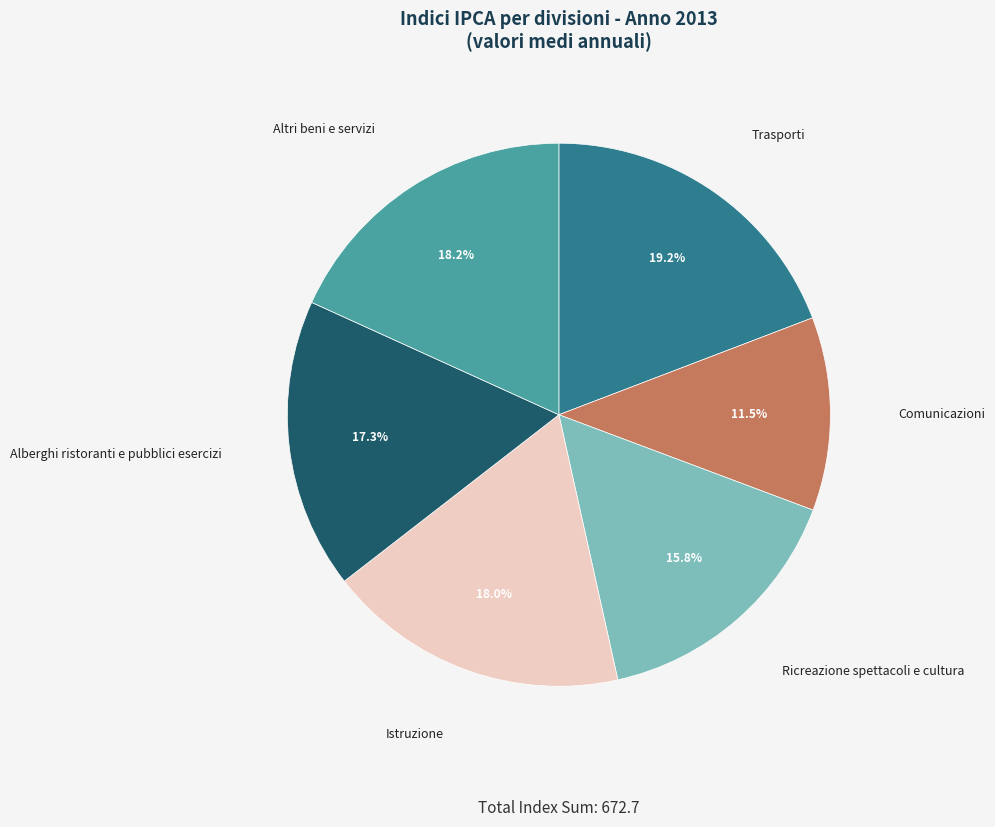

Does any single category account for the majority?

No